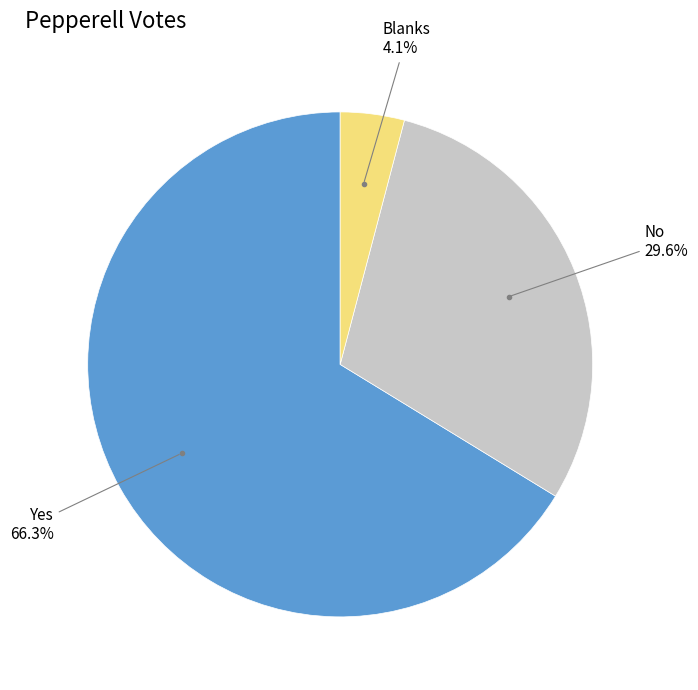

Is there any slice that represents more than half of the pie?

Yes